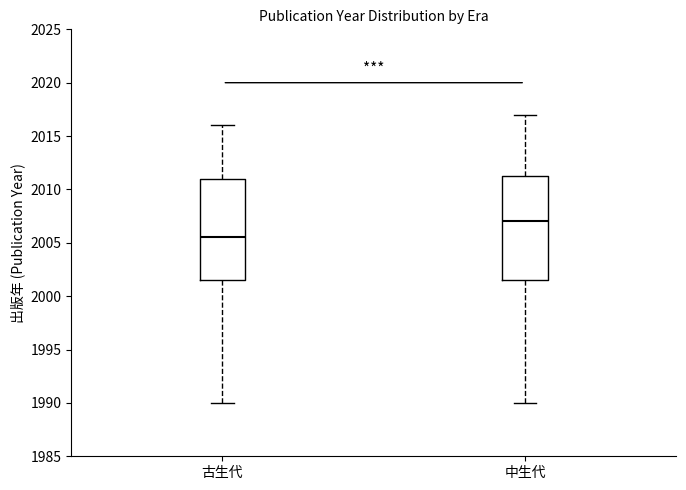

Reading left to right, read every box against the y-axis: the position of its median line, the range the box covers, and the ends of its whiskers. The values are not printed on the chart, so give them approximately, as read against the axis.

古生代: median 2005.5, box 2001.5 to 2011.0, whiskers 1990.0 to 2016.0
中生代: median 2007.0, box 2001.5 to 2011.5, whiskers 1990.0 to 2017.0